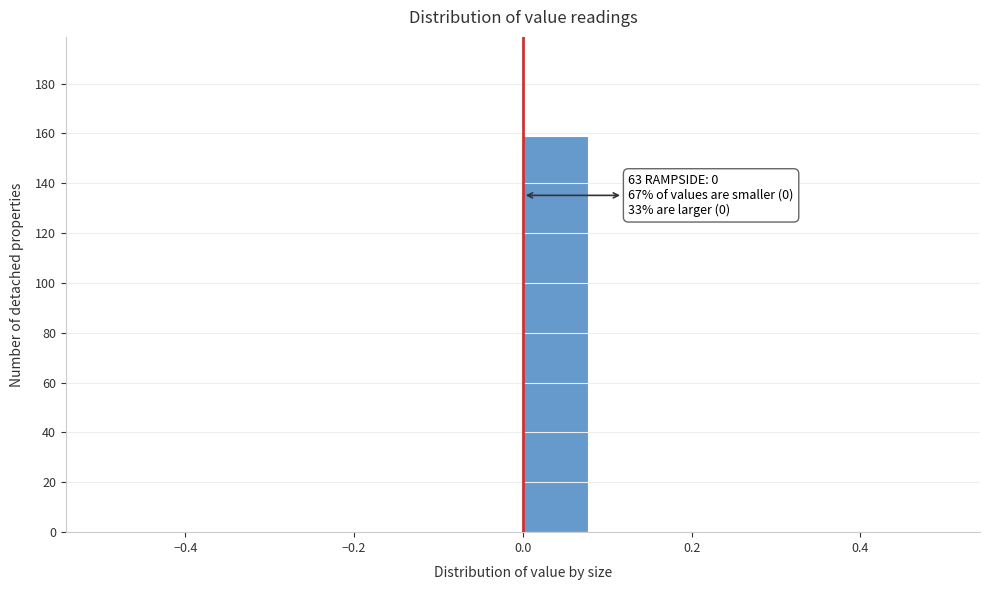

Over which range of the x-axis is the bar tallest?

0.00 to 0.08